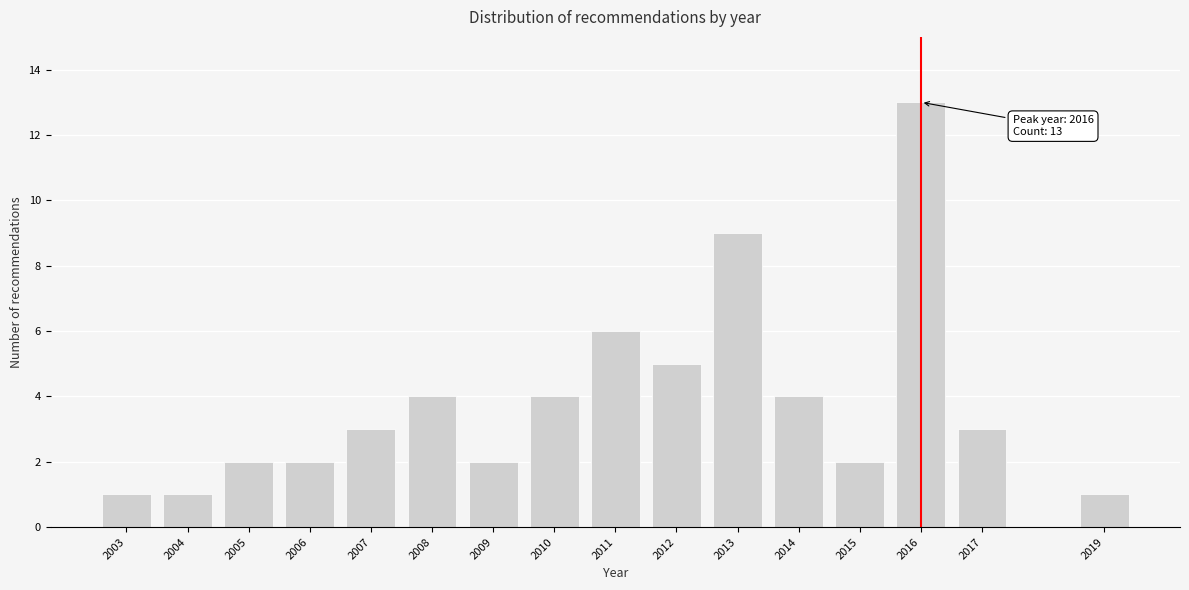

Reading left to right, what are all the values shown in this chart?

2003=1	2004=1	2005=2	2006=2	2007=3	2008=4	2009=2	2010=4	2011=6	2012=5	2013=9	2014=4	2015=2	2016=13	2017=3	2019=1